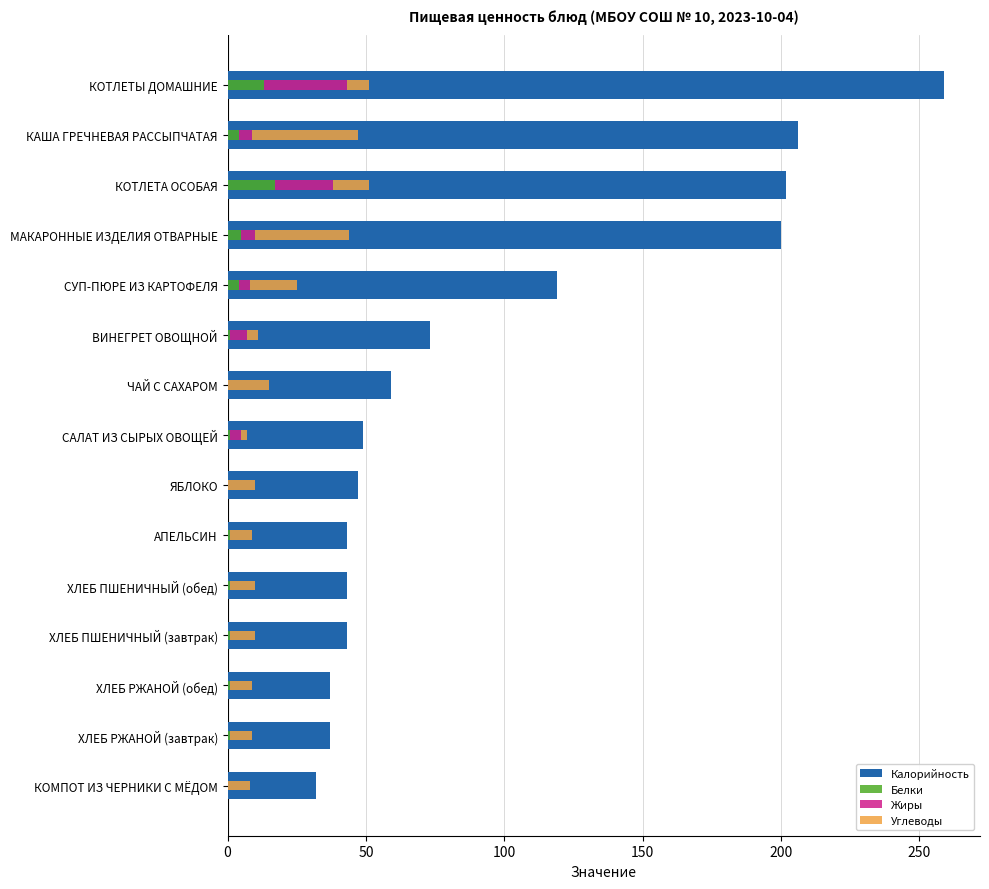

How many groups of bars are there?

15